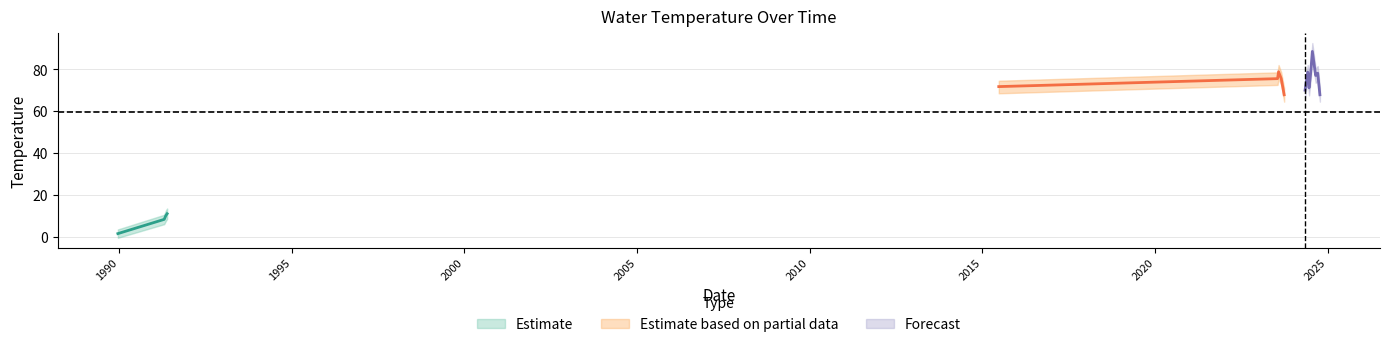

True or false: Temperature has a value of 30.8 at 2023-08-28.

False